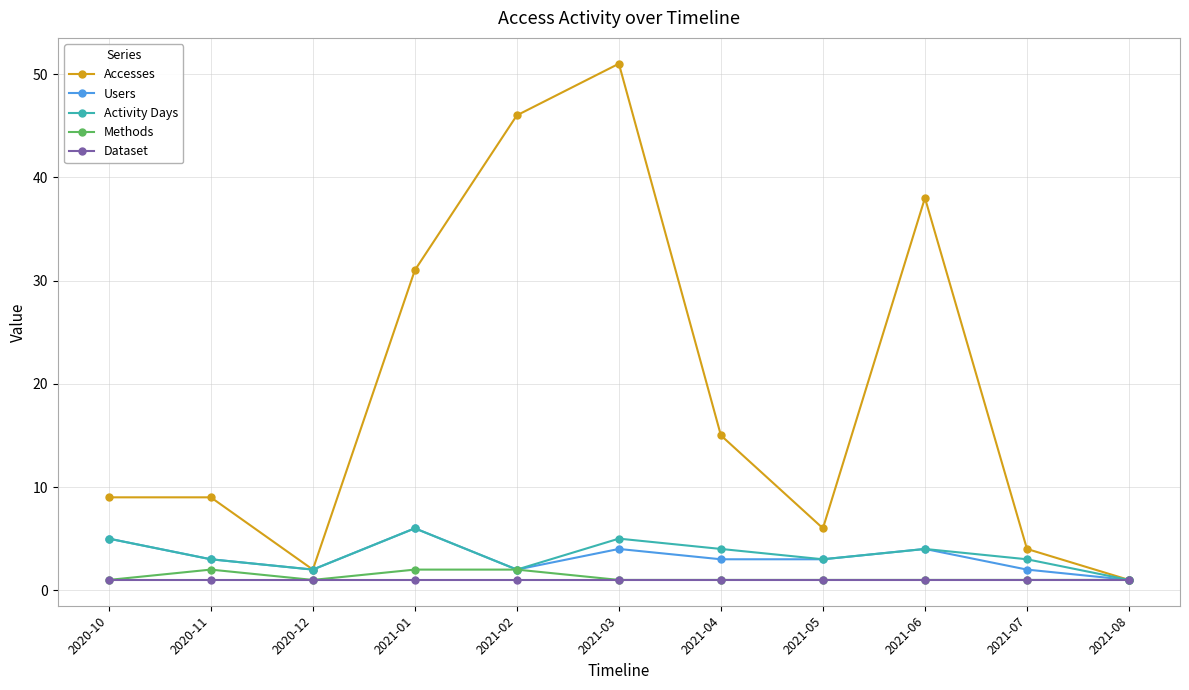

Reading left to right, what are all the values shown in this chart?

Accesses: 9	9	2	31	46	51	15	6	38	4	1
Users: 5	3	2	6	2	4	3	3	4	2	1
Activity Days: 5	3	2	6	2	5	4	3	4	3	1
Methods: 1	2	1	2	2	1	1	1	1	1	1
Dataset: 1	1	1	1	1	1	1	1	1	1	1